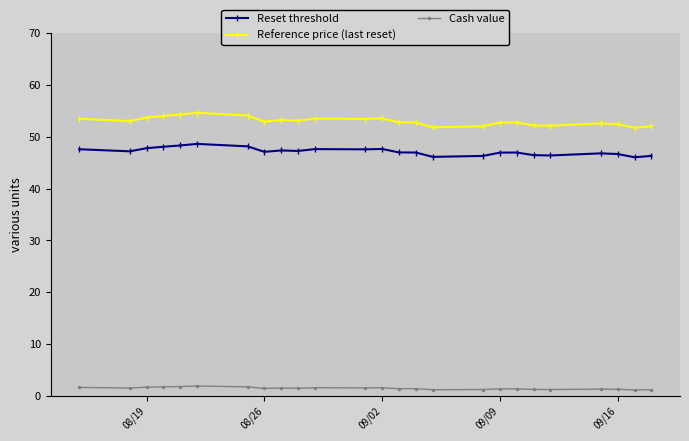

Which series has the largest total across all categories?

Reference price (last reset)